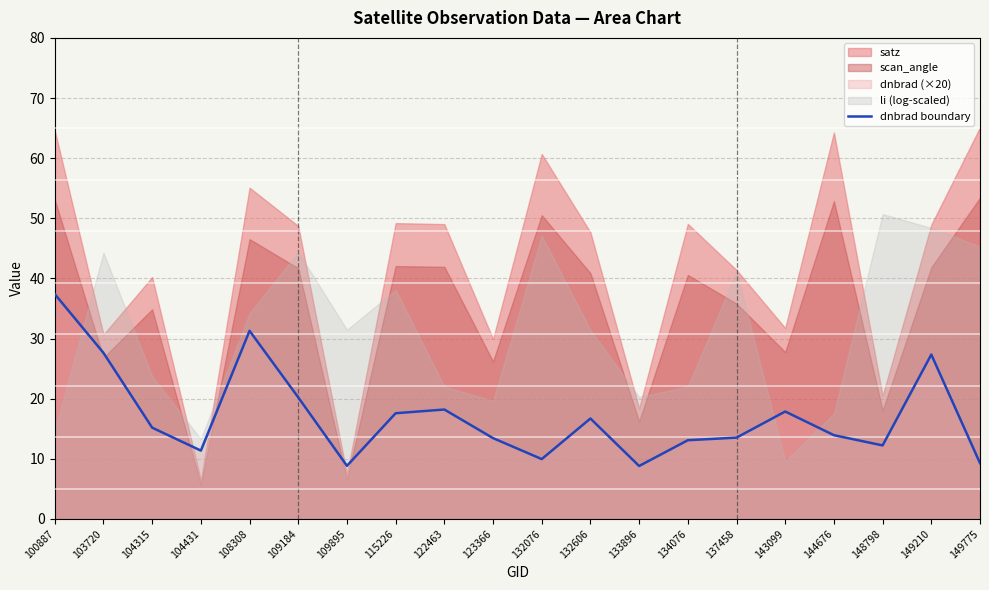

At which label is dnbrad boundary closest to 23?

109184